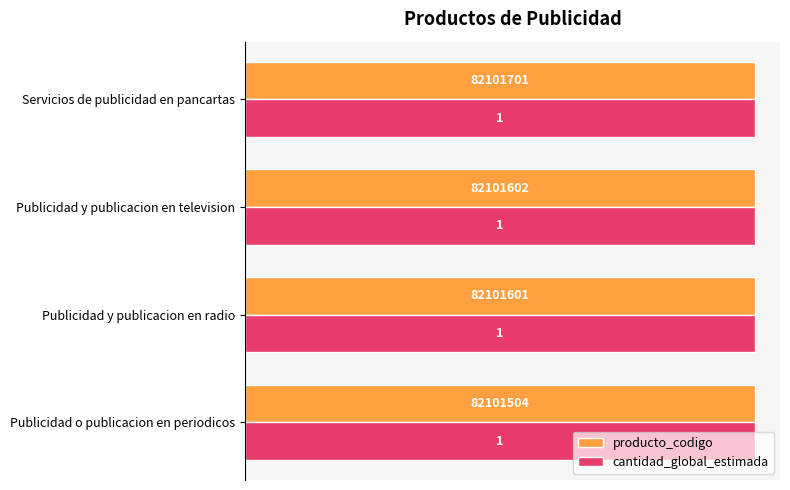

What is the sum of all cantidad_global_estimada values?

4.0